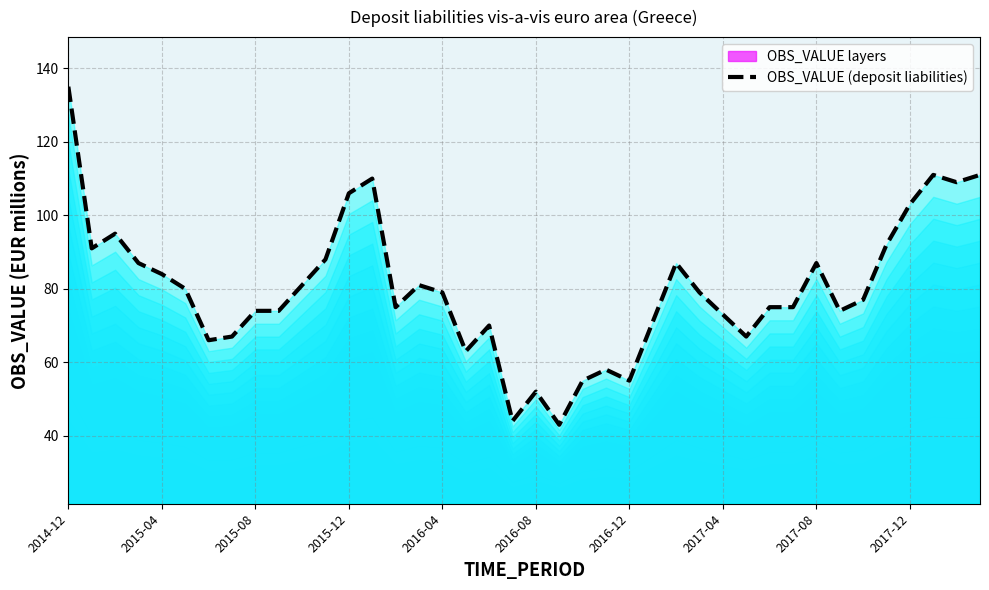

Count the number of categories in the chart.

40